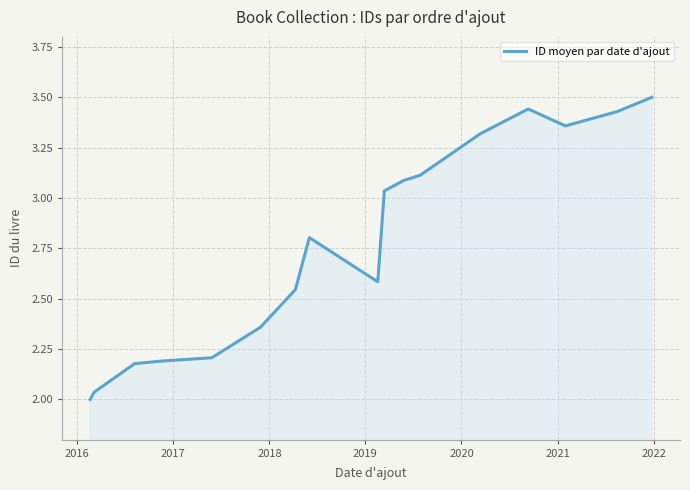

How many categories are shown in the chart?

17